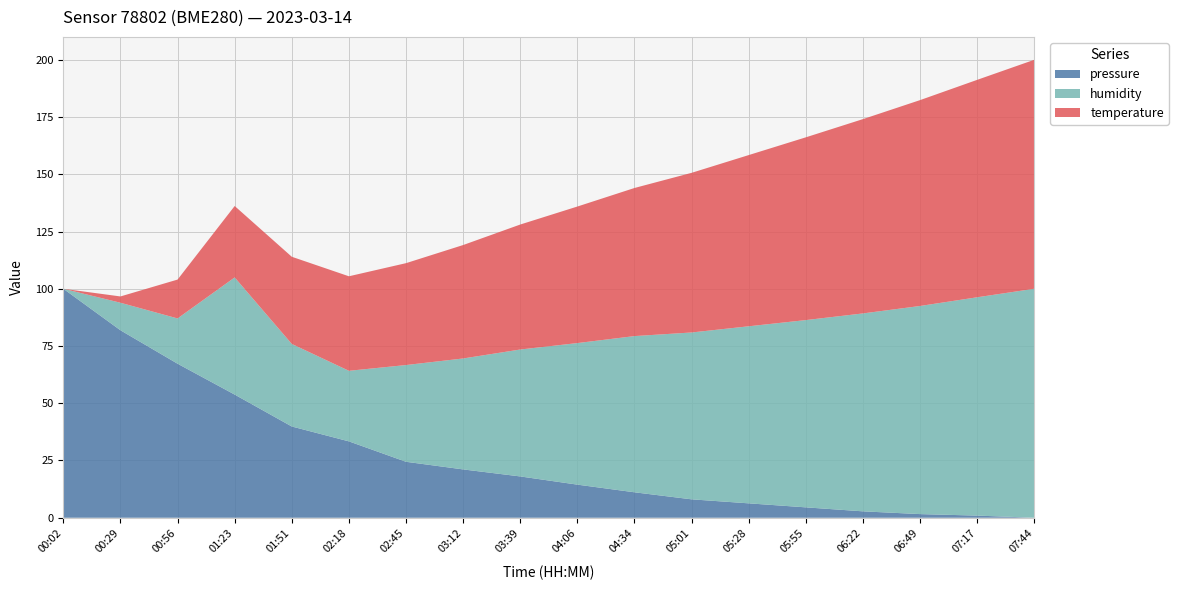

At which label does pressure reach its peak?

00:02